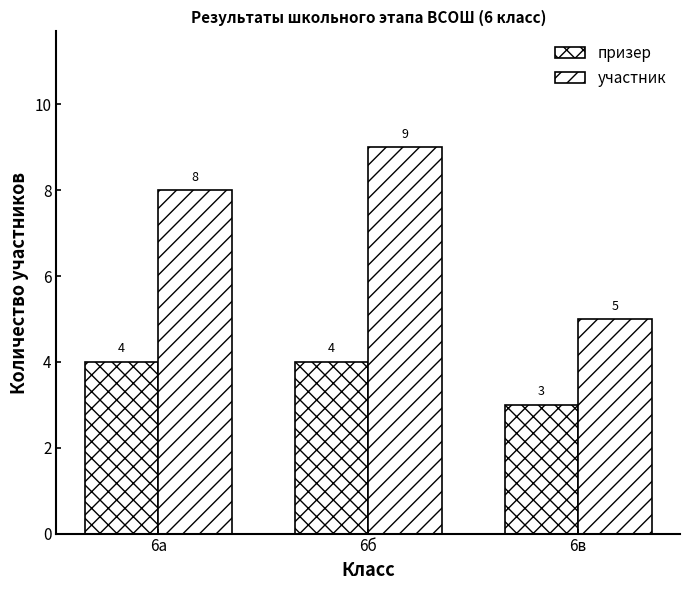

Reading left to right, list all the values displayed in this chart.

призер: 4	4	3
участник: 8	9	5